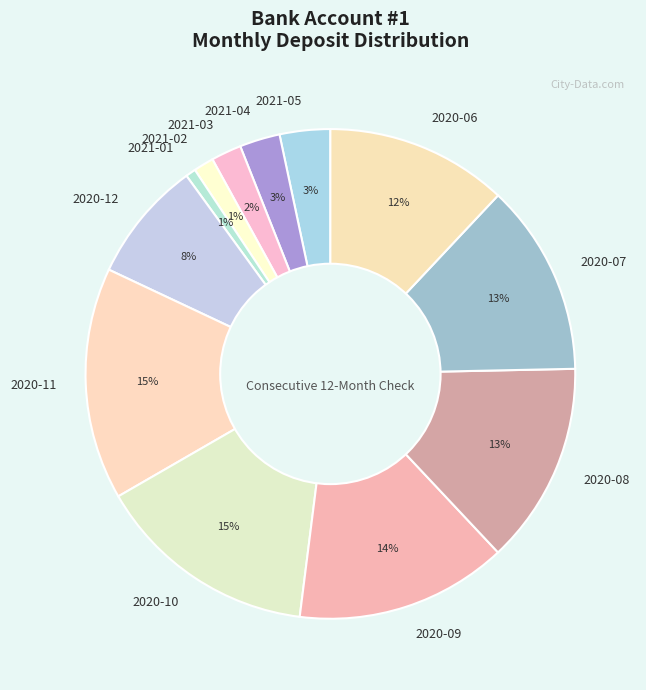

Between 2021-02 and 2020-09, which is larger?

2020-09